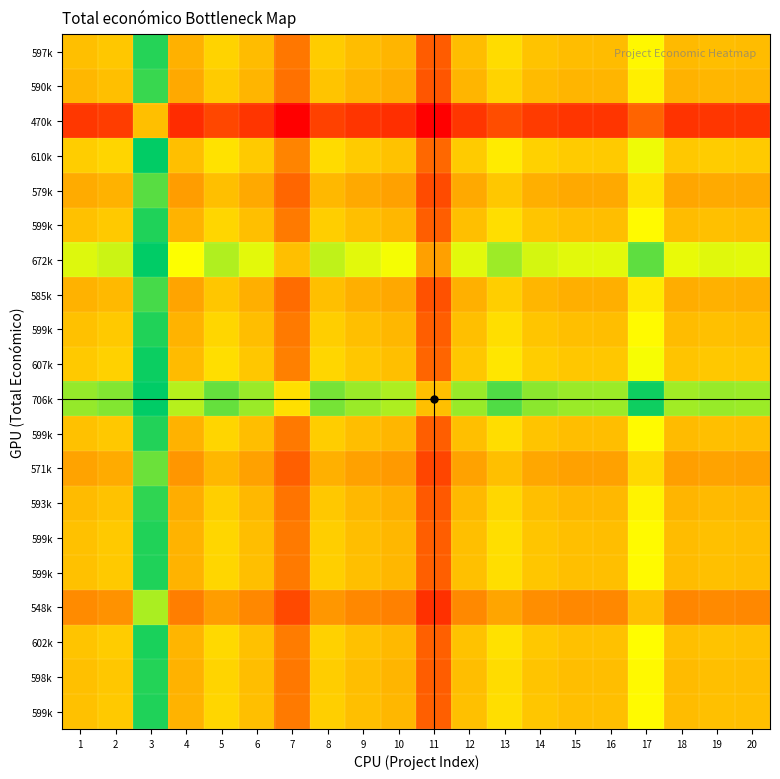

What is the difference between the highest and lowest values at 16?

0.4